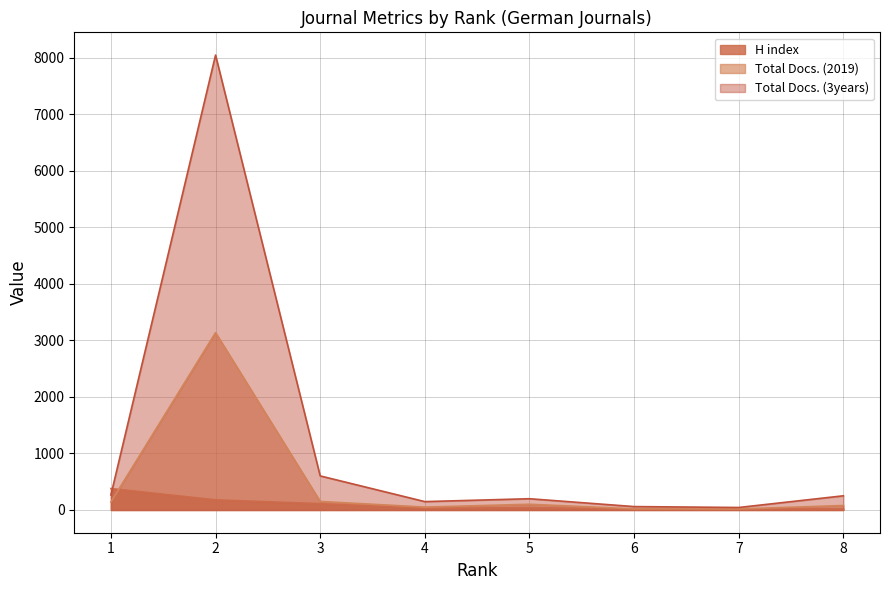

What is the difference between the highest and lowest values at 1?

238